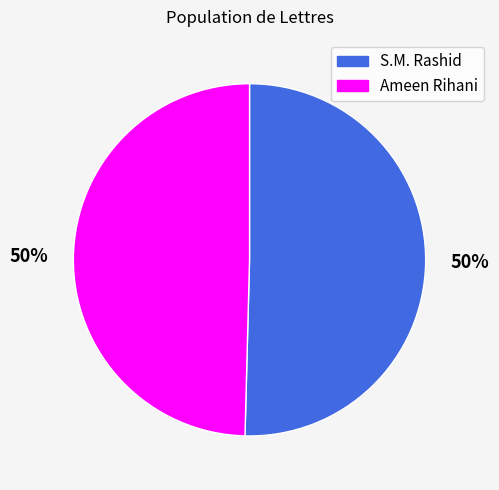

To the nearest percent, what is the average slice percentage?

50%